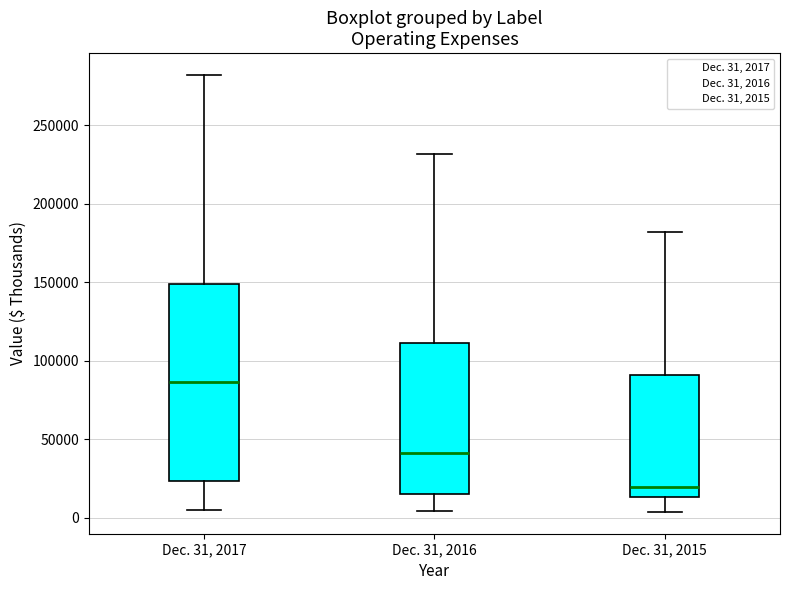

Where is the lower edge of the box for Dec. 31, 2016 on the y-axis? The values are not printed on the chart, so give them approximately, as read against the axis.

15000